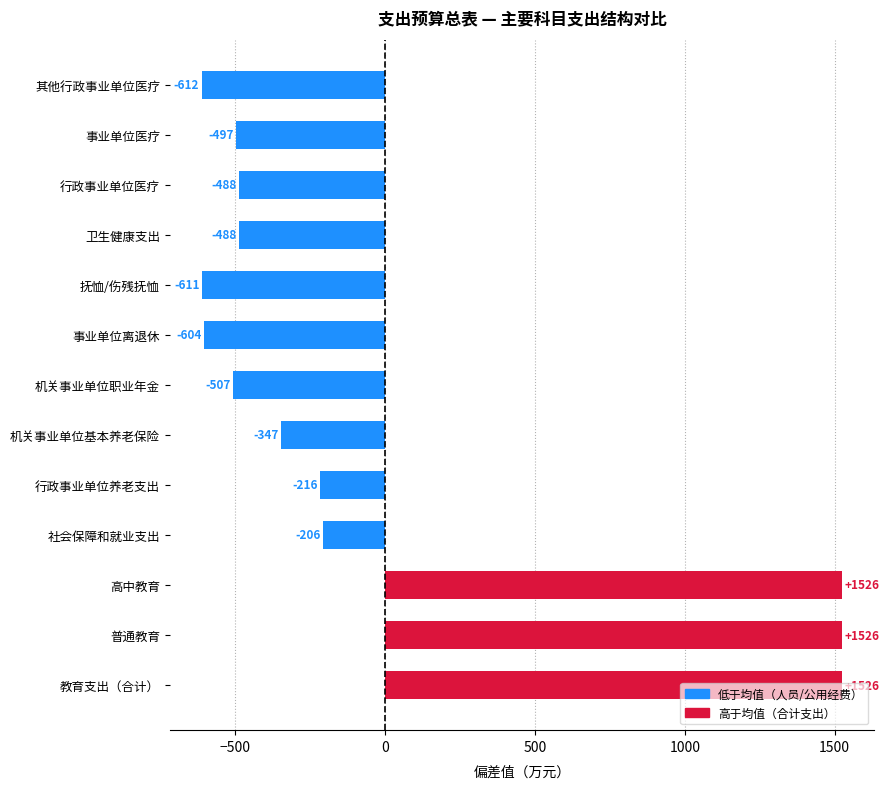

The value at 事业单位离退休 is -603.8. True or false?

True